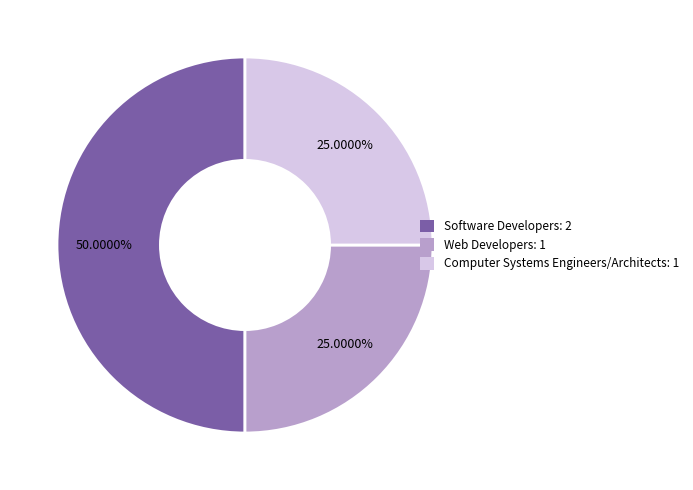

What portion of the pie excludes Computer Systems Engineers/Architects?

75.0%